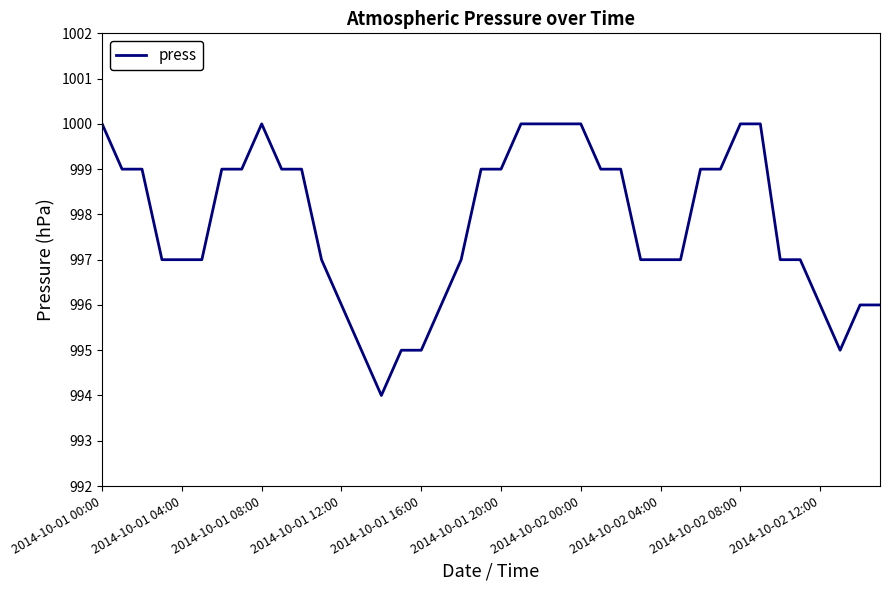

Reading right to left, list all the values displayed in this chart.

996	996	995	996	997	997	1000	1000	999	999	997	997	997	999	999	1000	1000	1000	1000	999	999	997	996	995	995	994	995	996	997	999	999	1000	999	999	997	997	997	999	999	1000